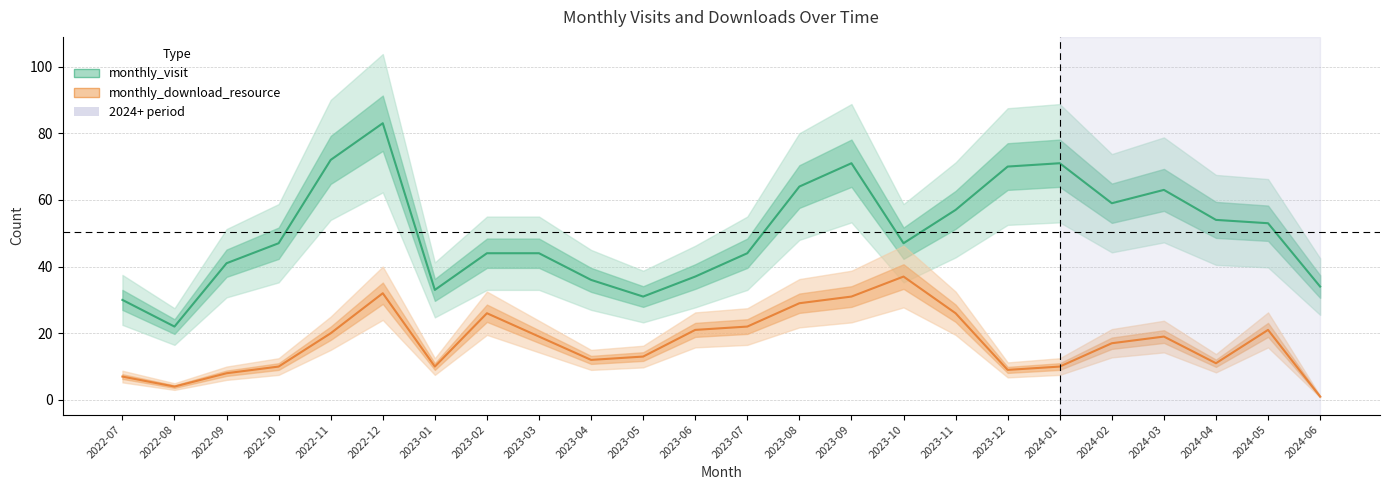

True or false: monthly_visit and monthly_download_resource cross at least once.

False